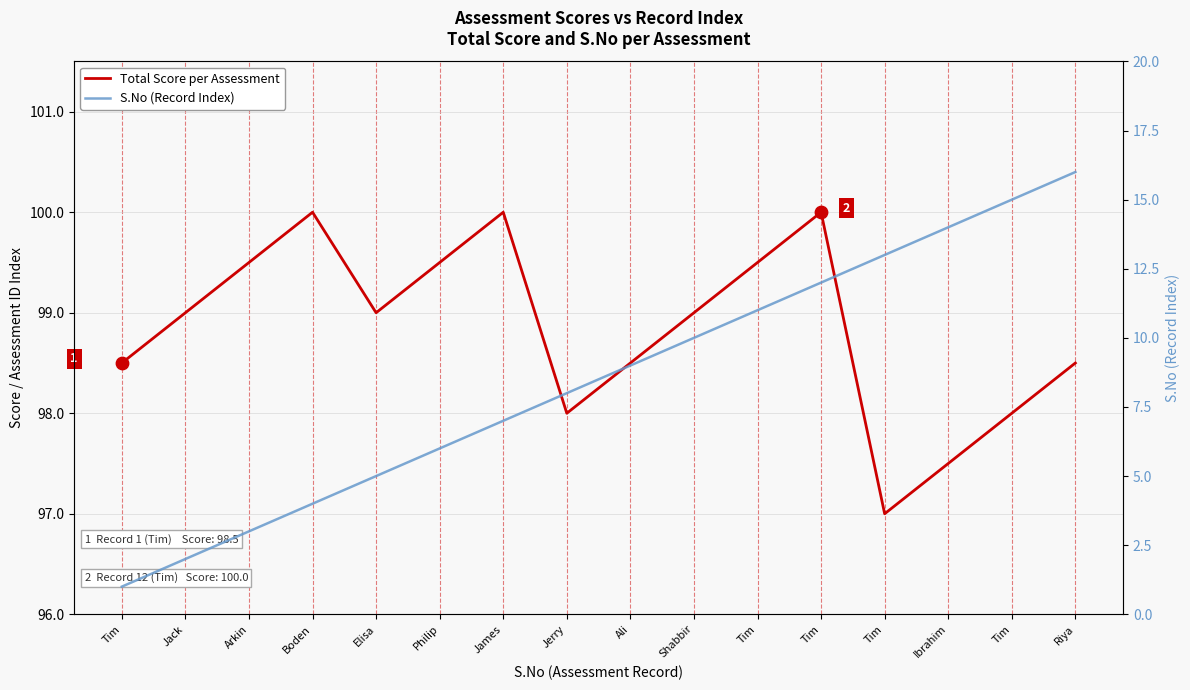

Which series has the largest Y range (max minus min)?

S.No (Record Index)